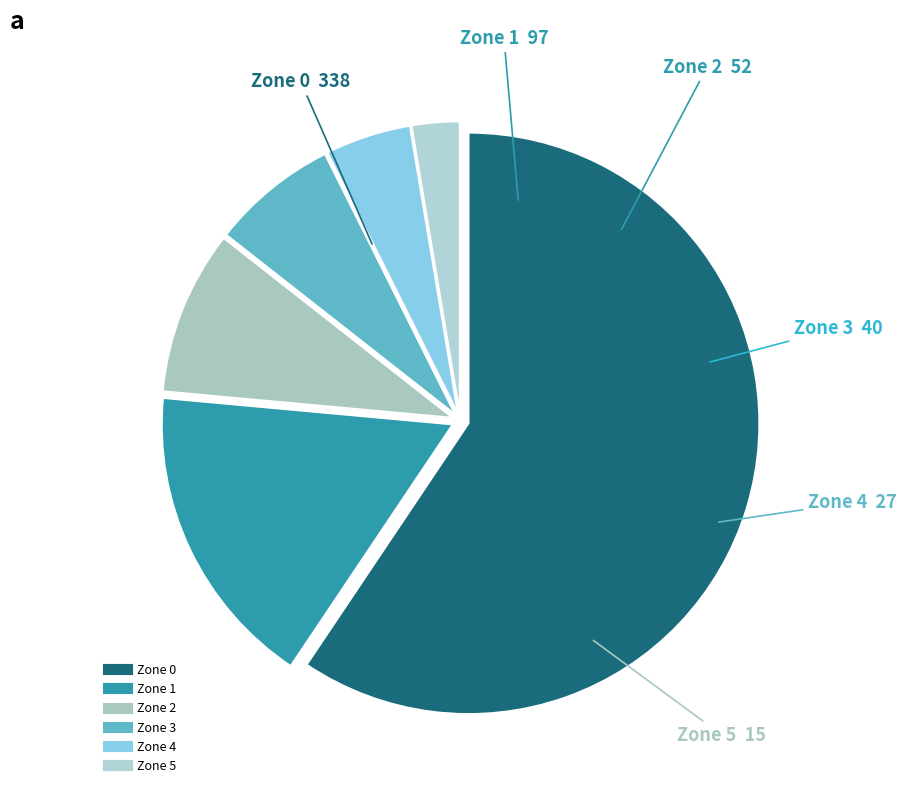

Between Zone 2 and Zone 0, which is larger?

Zone 0